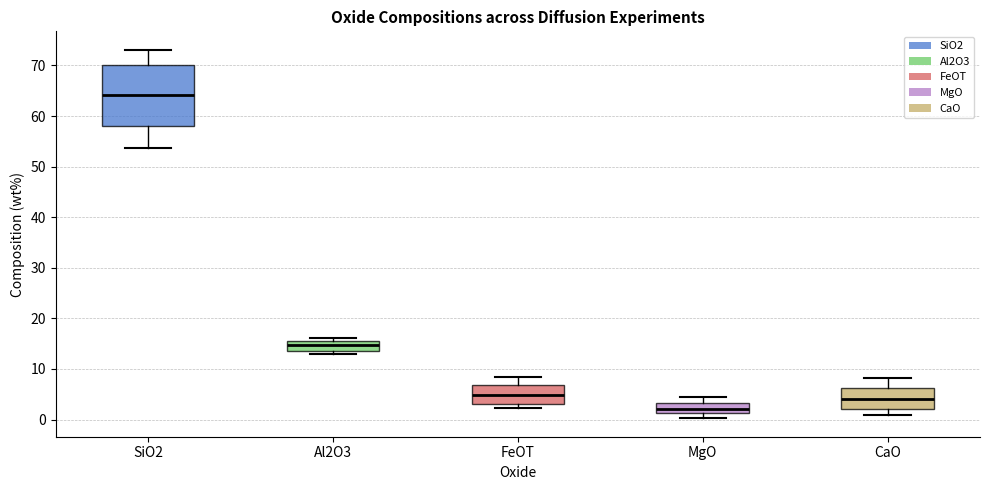

Reading left to right, read every box against the y-axis: the position of its median line, the range the box covers, and the ends of its whiskers. The values are not printed on the chart, so give them approximately, as read against the axis.

SiO2: median 64, box 58 to 70, whiskers 54 to 73
Al2O3: median 15, box 14 to 16, whiskers 13 to 16 (just above the box's upper edge)
FeOT: median 5, box 3 to 7, whiskers 2 to 8
MgO: median 2, box 1 to 3, whiskers 0 to 5
CaO: median 4, box 2 to 6, whiskers 1 to 8